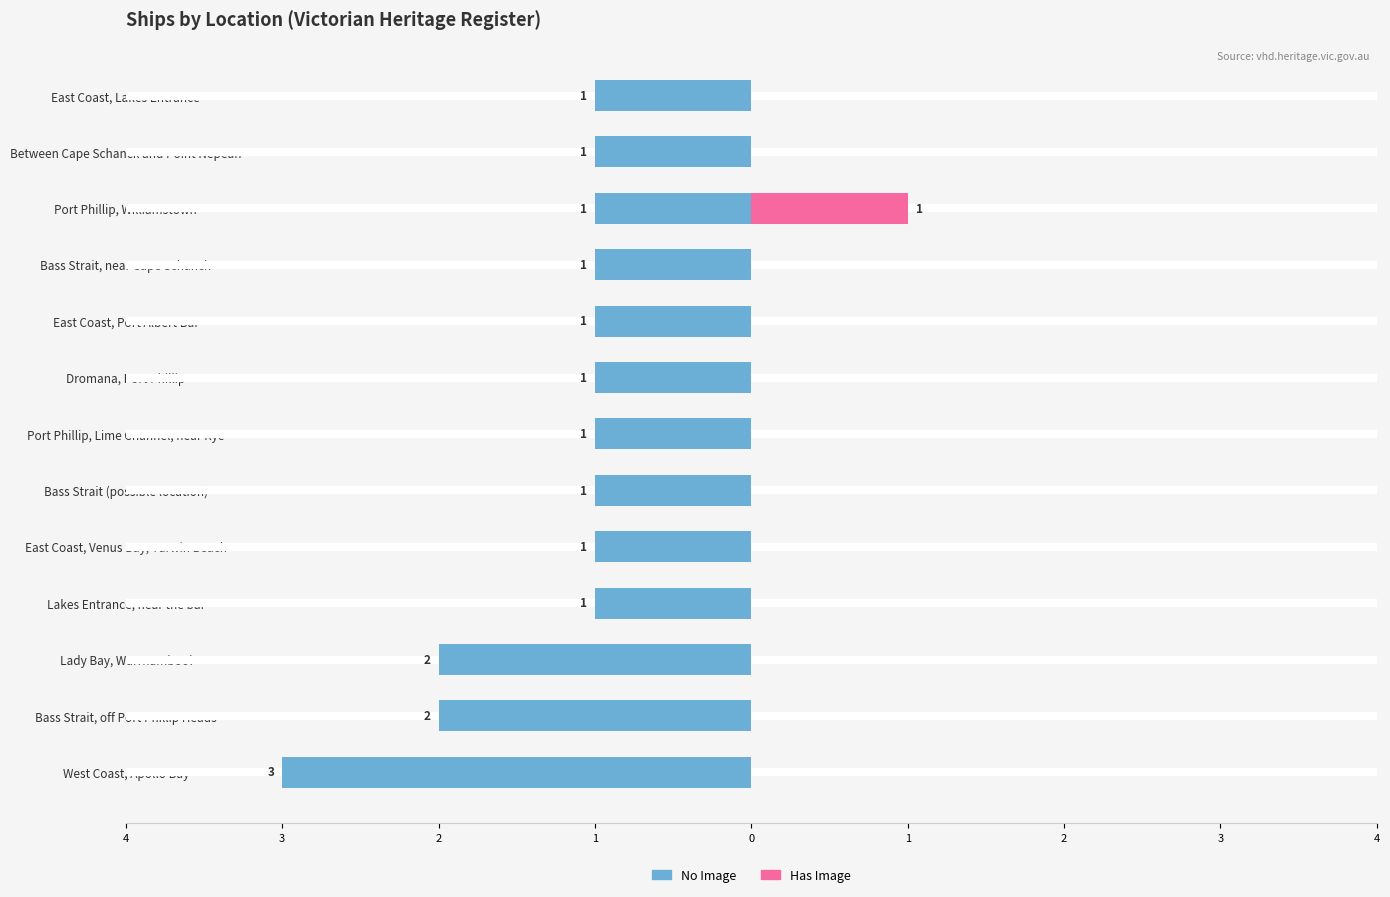

At how many categories does at least one series exceed -1?

13